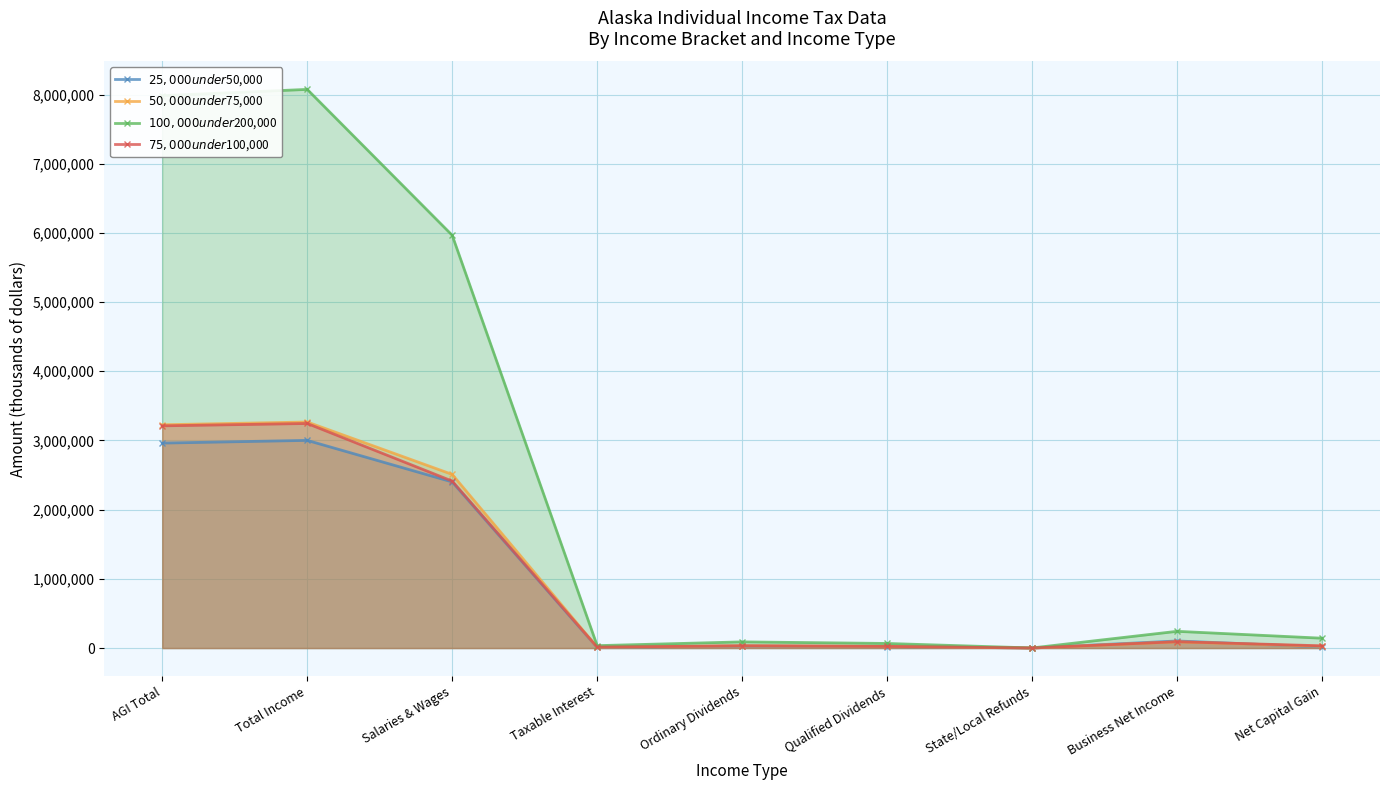

Is it true that $50,000 under $75,000 equals 4681787 at Total Income?

False